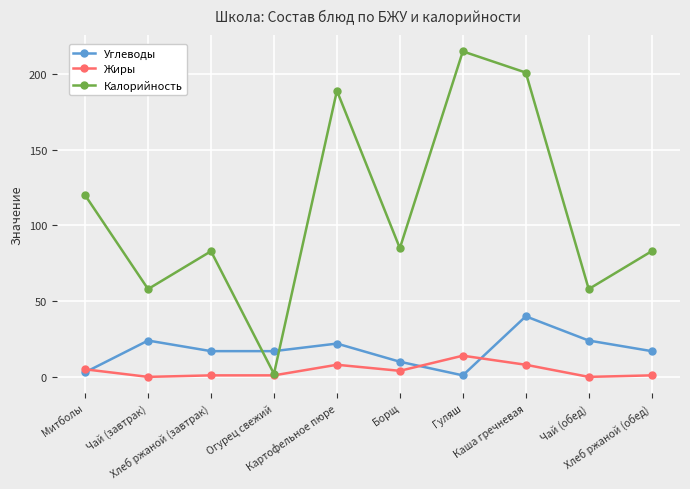

What is the difference between the Калорийность values at Картофельное пюре and Гуляш?

26